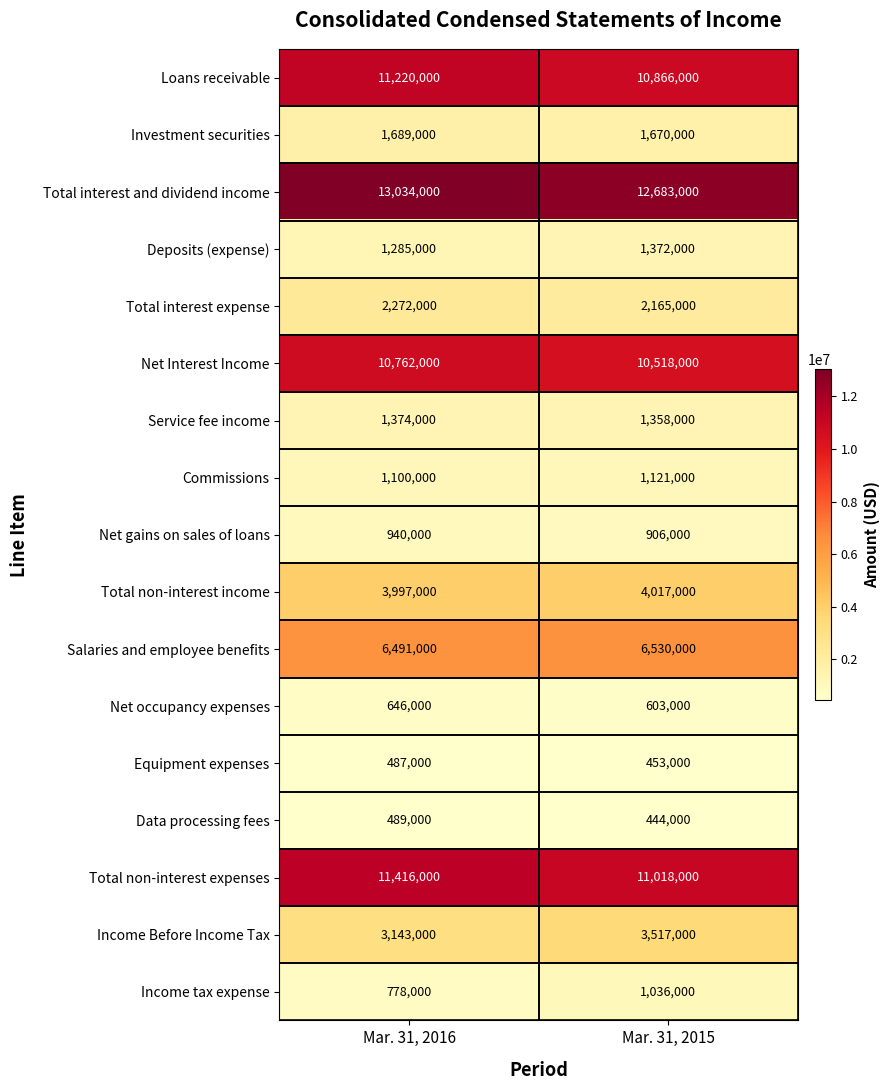

Which category has the lowest value in the Income tax expense series?

Mar. 31, 2016